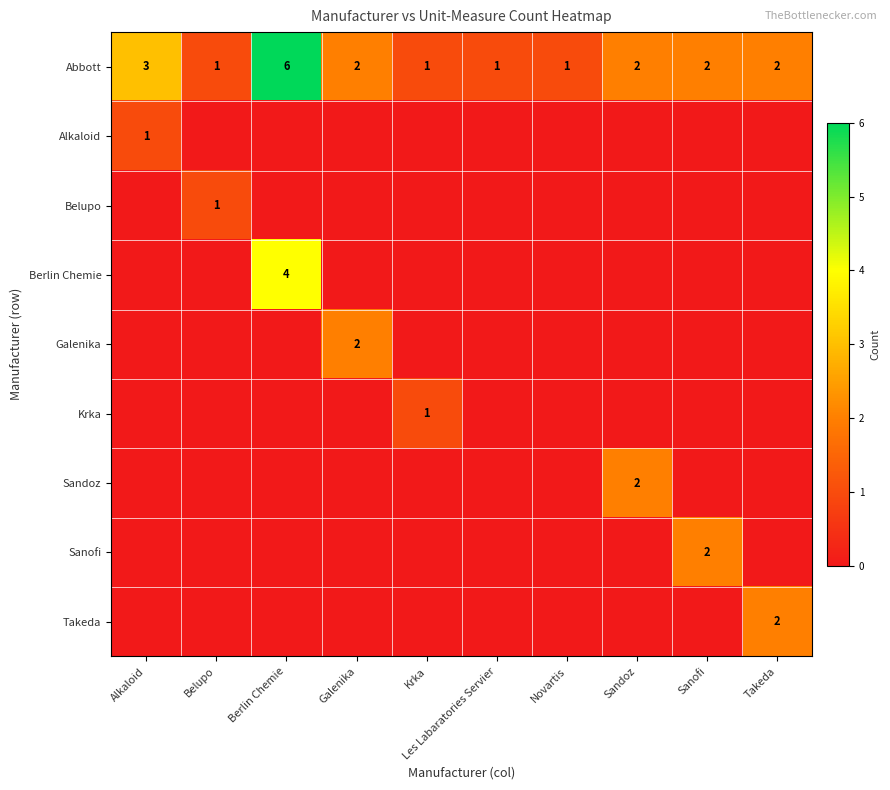

Is it true that Abbott equals 3 at Sanofi?

False